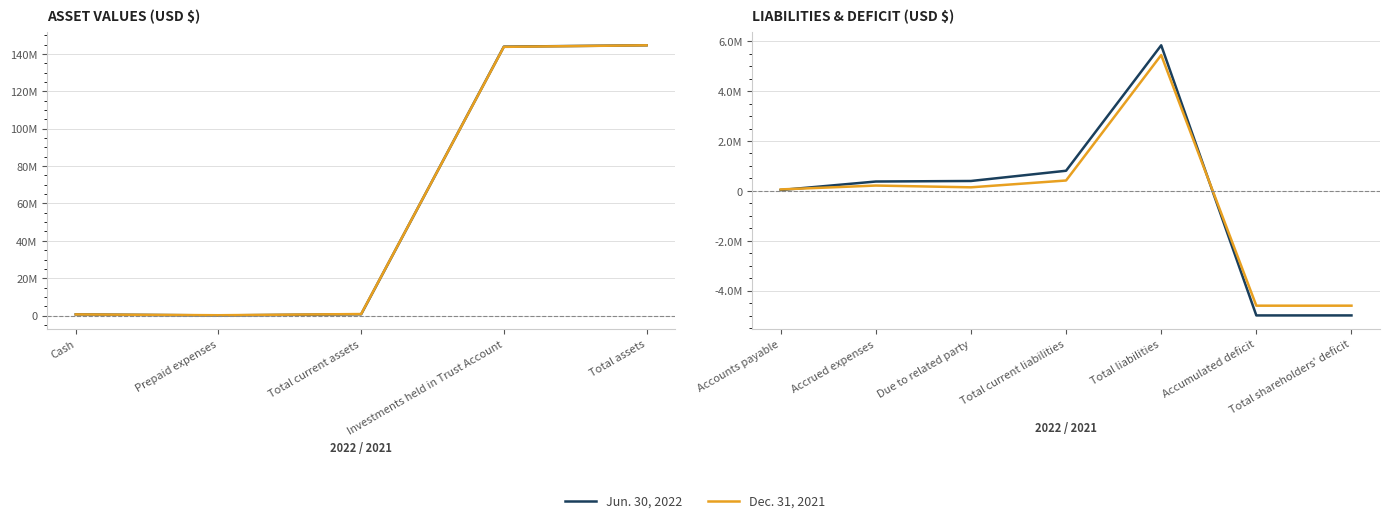

Where is the first local maximum for Jun. 30, 2022?

Total liabilities